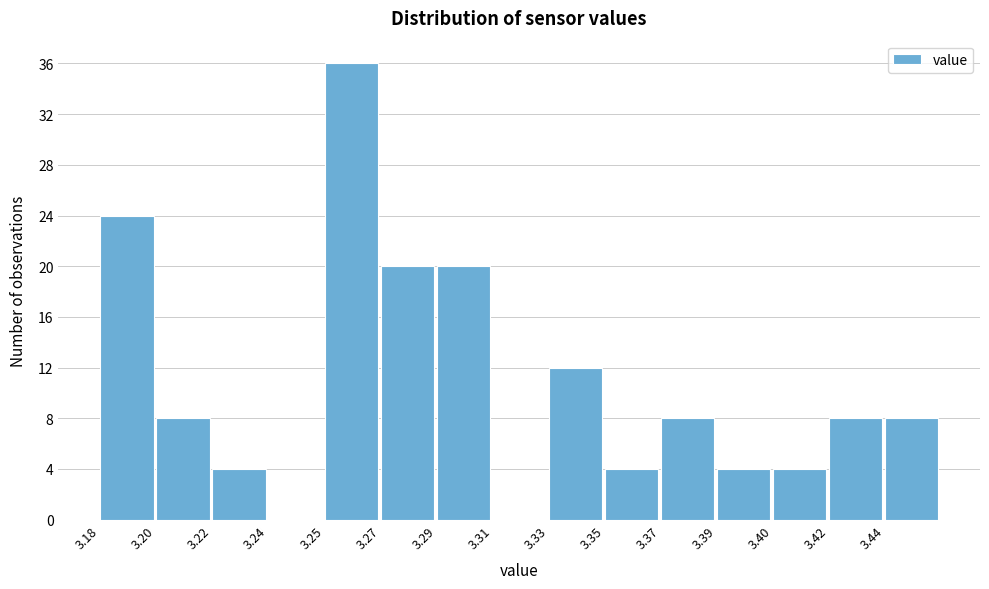

Reading left to right, transcribe all the data shown in this chart.

3.18=24	3.20=8	3.22=4	3.24=0	3.25=36	3.27=20	3.29=20	3.31=0	3.33=12	3.35=4	3.37=8	3.39=4	3.40=4	3.42=8	3.44=8